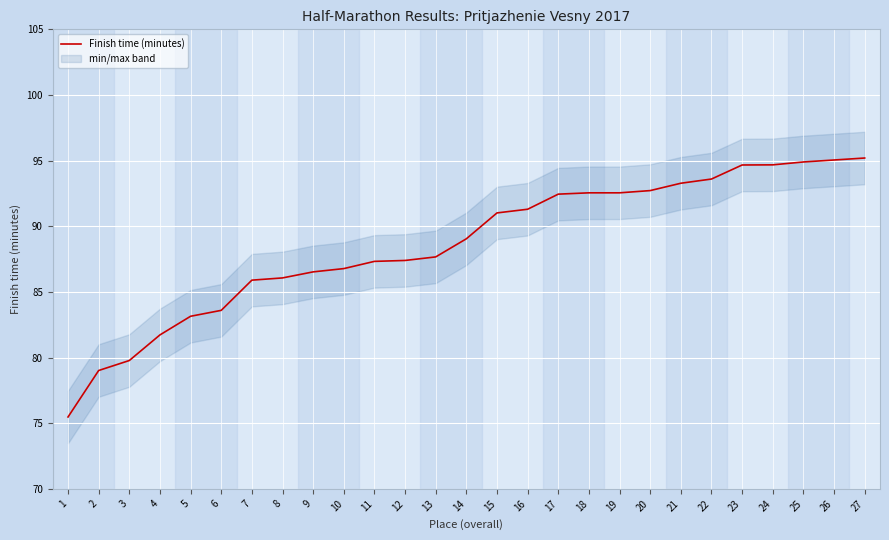

Which has a higher value, 10 or 26?

26